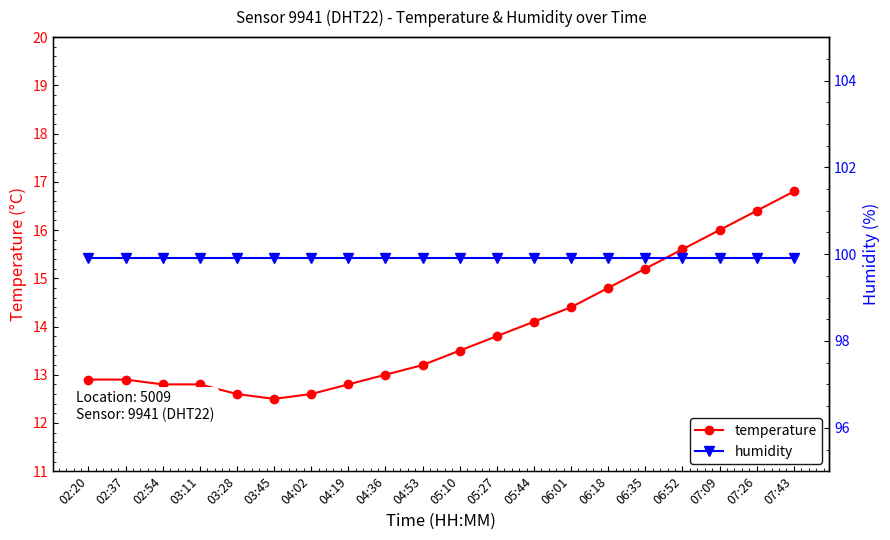

Rank the series by their maximum value, from highest to lowest.

humidity, temperature